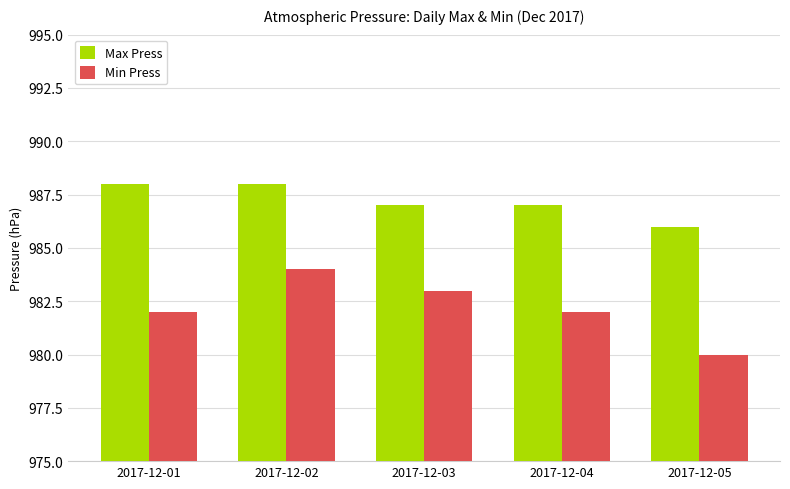

Reading right to left, what are all the values shown in this chart?

Max Press: 2017-12-05=986	2017-12-04=987	2017-12-03=987	2017-12-02=988	2017-12-01=988
Min Press: 2017-12-05=980	2017-12-04=982	2017-12-03=983	2017-12-02=984	2017-12-01=982